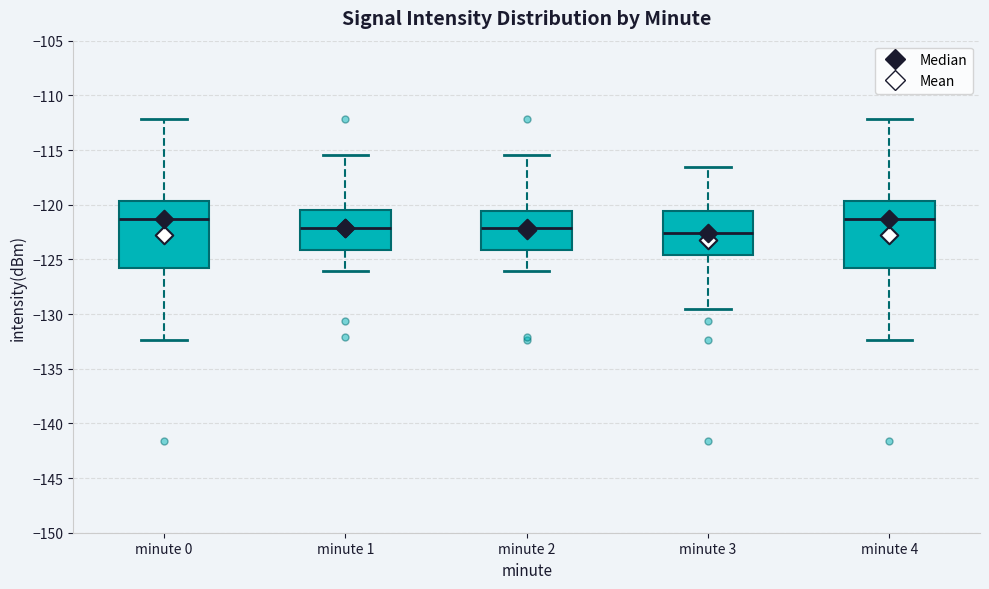

Reading left to right, read every box against the y-axis: the position of its median line, the range the box covers, and the ends of its whiskers. The values are not printed on the chart, so give them approximately, as read against the axis.

minute 0: median -121.5, box -126.0 to -119.5, whiskers -132.5 to -112.0
minute 1: median -122.0, box -124.0 to -120.5, whiskers -126.0 to -115.5
minute 2: median -122.0, box -124.0 to -120.5, whiskers -126.0 to -115.5
minute 3: median -122.5, box -124.5 to -120.5, whiskers -129.5 to -116.5
minute 4: median -121.5, box -126.0 to -119.5, whiskers -132.5 to -112.0